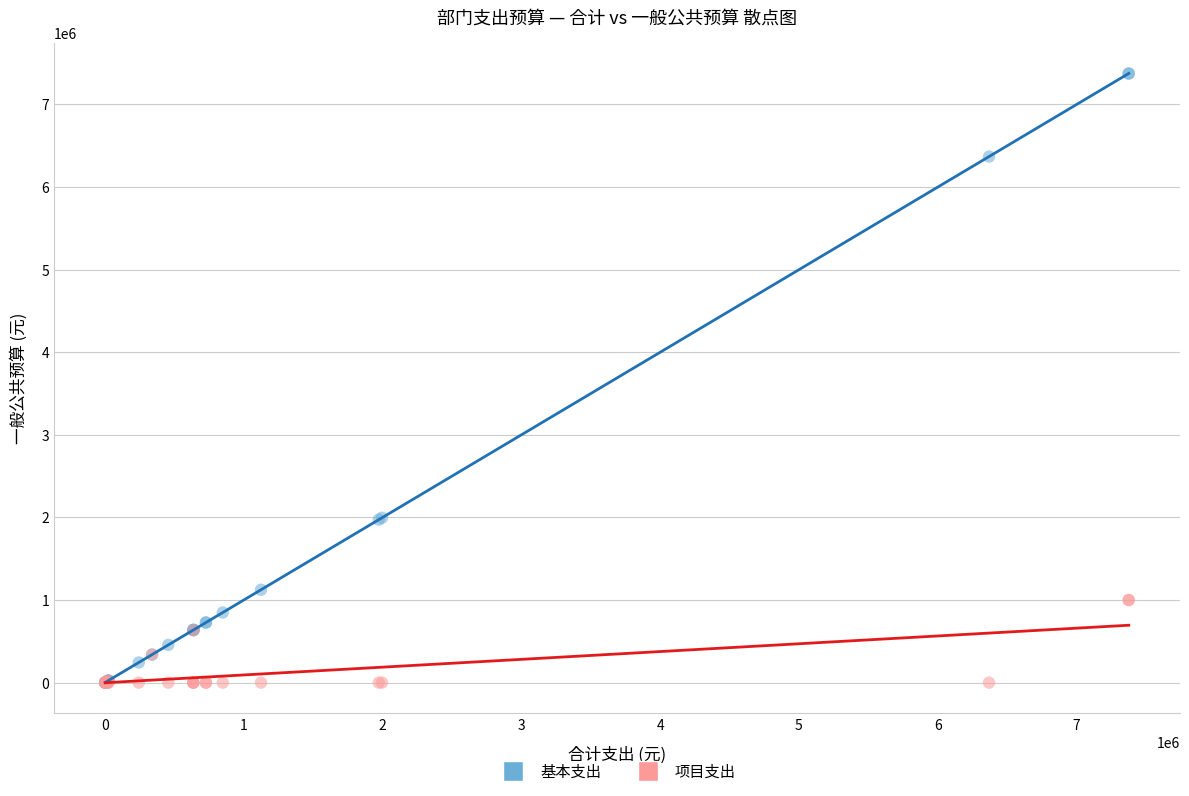

What are all the series names shown in the legend?

基本支出, 项目支出